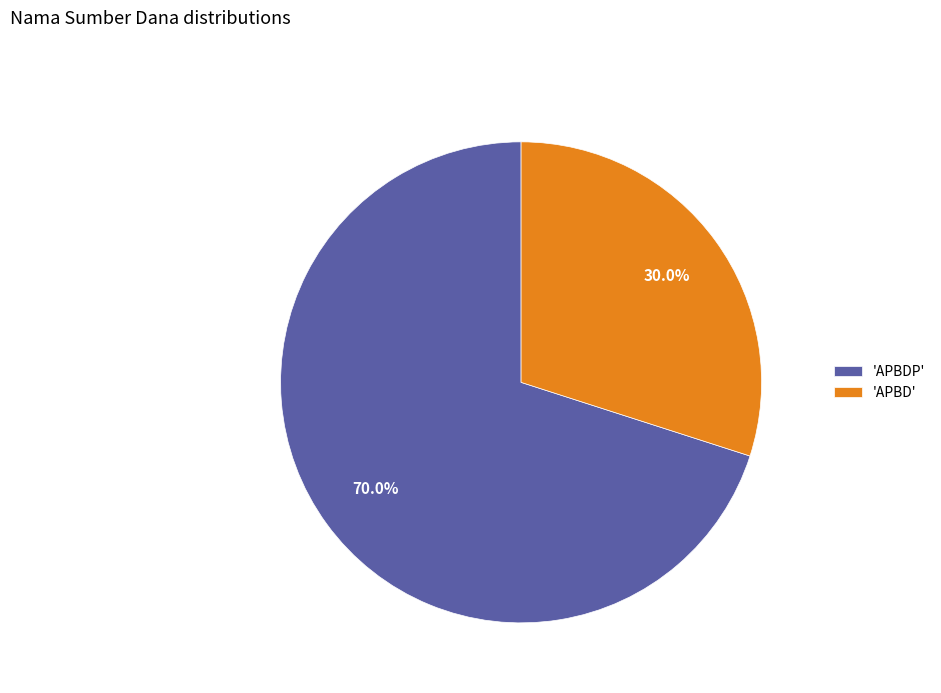

Do 'APBDP' and 'APBD' together represent more than half of the pie?

Yes